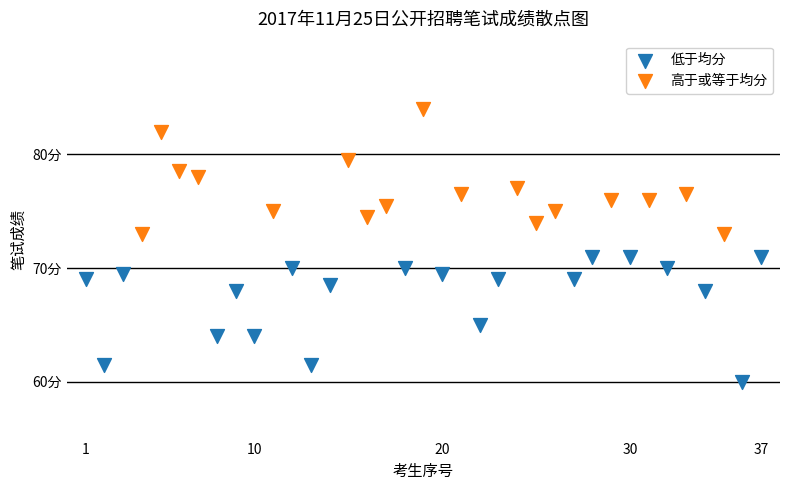

What are all the series names shown in the legend?

低于均分, 高于或等于均分